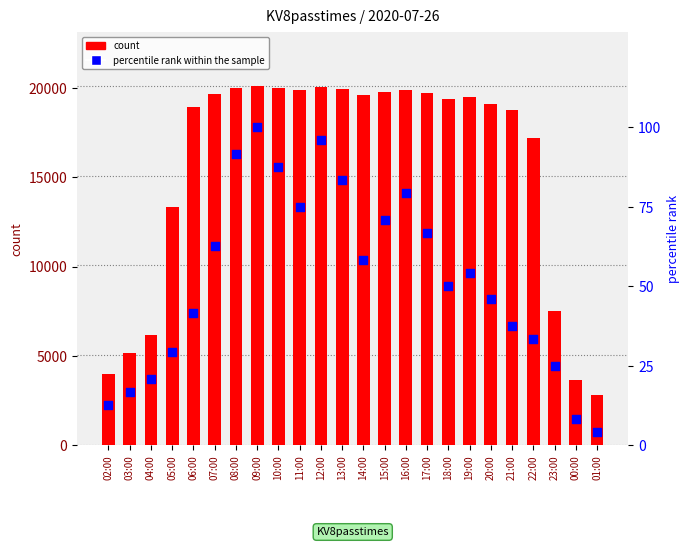

What are all the series names shown in the legend?

count, percentile rank within the sample